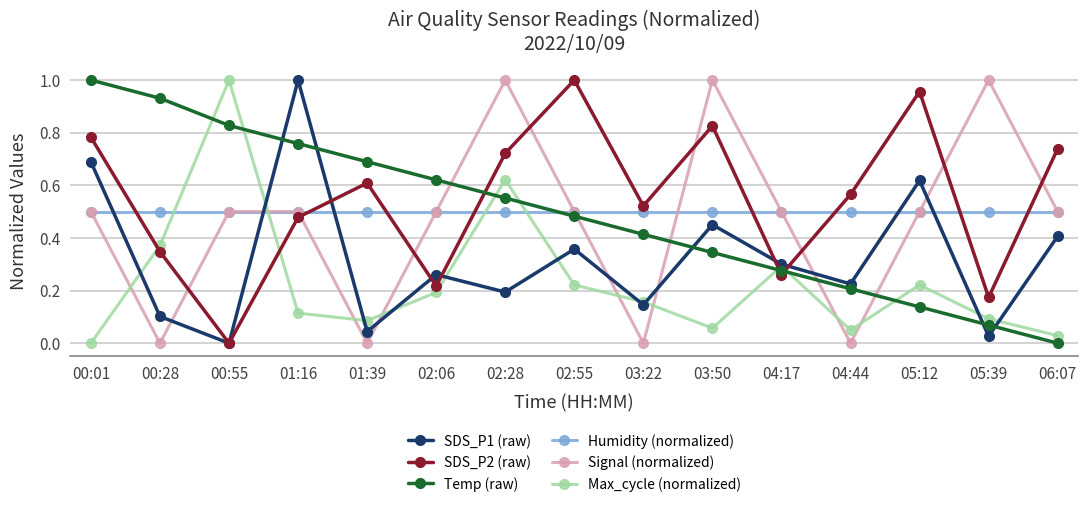

The value of Max_cycle (normalized) at 05:12 is 0.2. True or false?

True